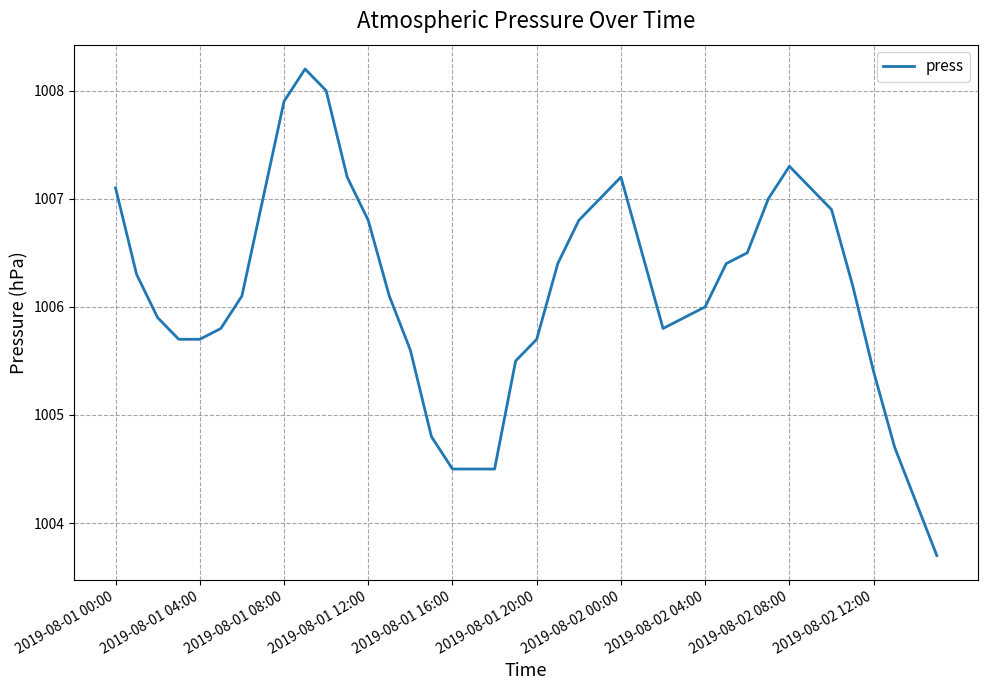

What is the greatest value displayed?

1008.2